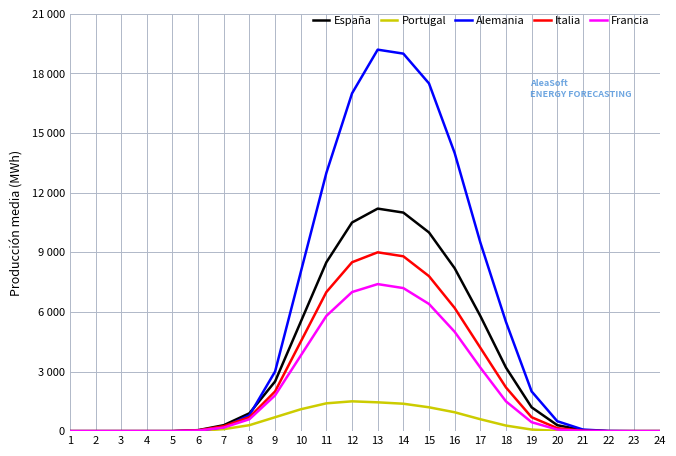

Rank the series at 2 from highest to lowest value.

España, Portugal, Alemania, Italia, Francia